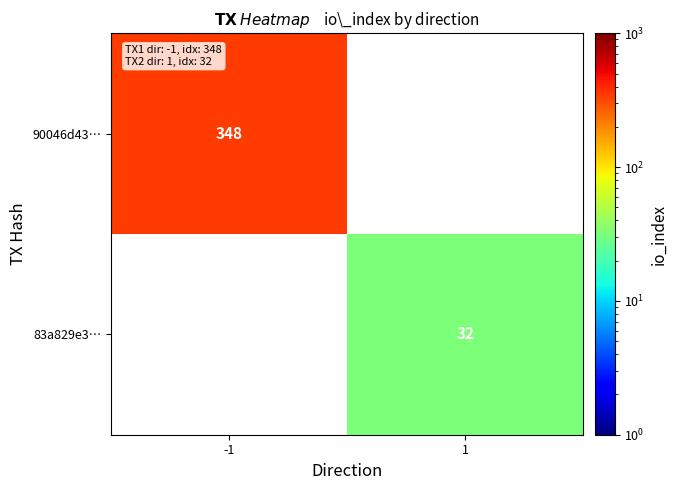

Is the value of 83a829e3… at 1 greater than the value of 90046d43… at -1?

No